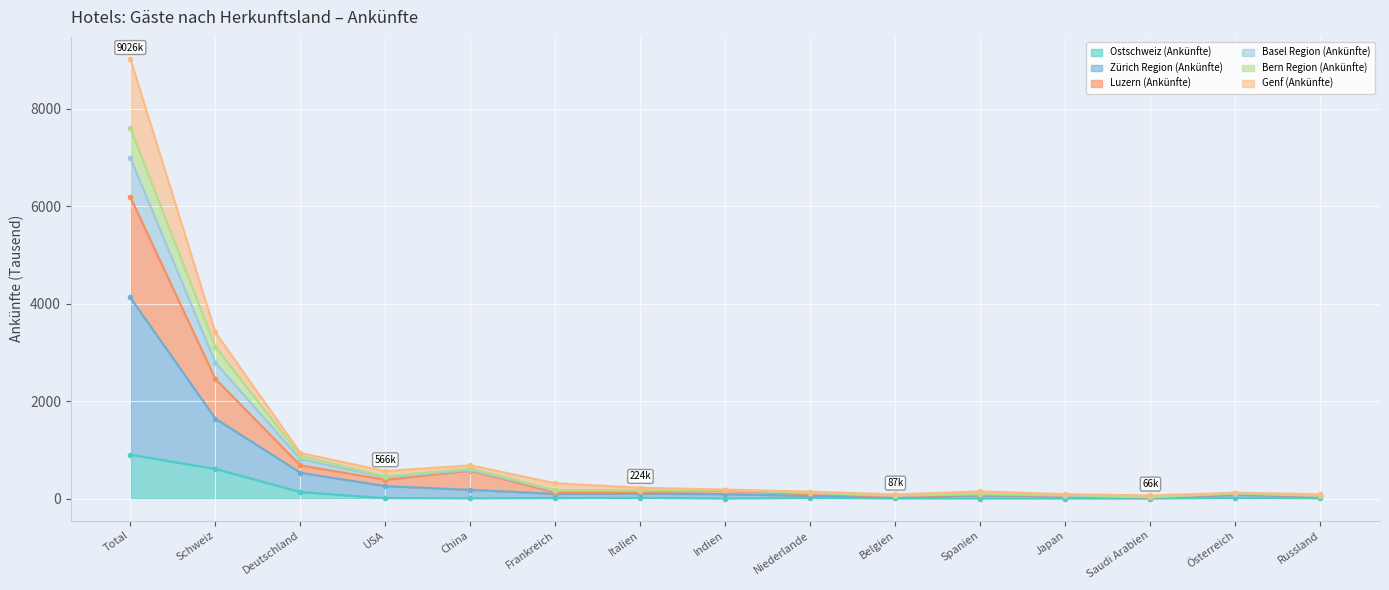

Which has a higher value, Italien or Frankreich?

Italien